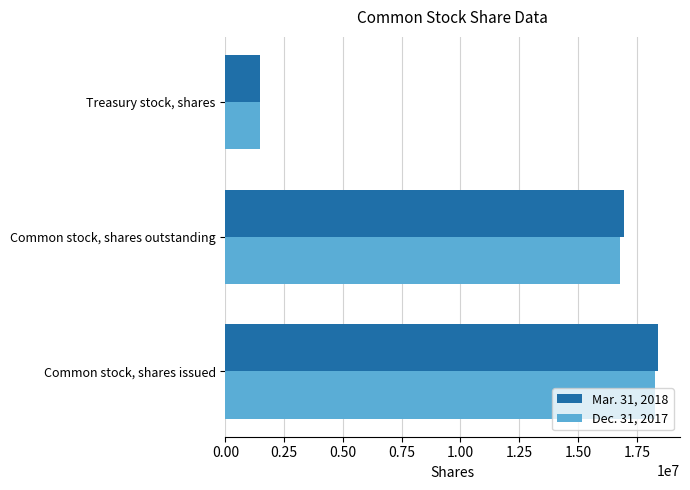

Which series has the widest spread of values?

Mar. 31, 2018